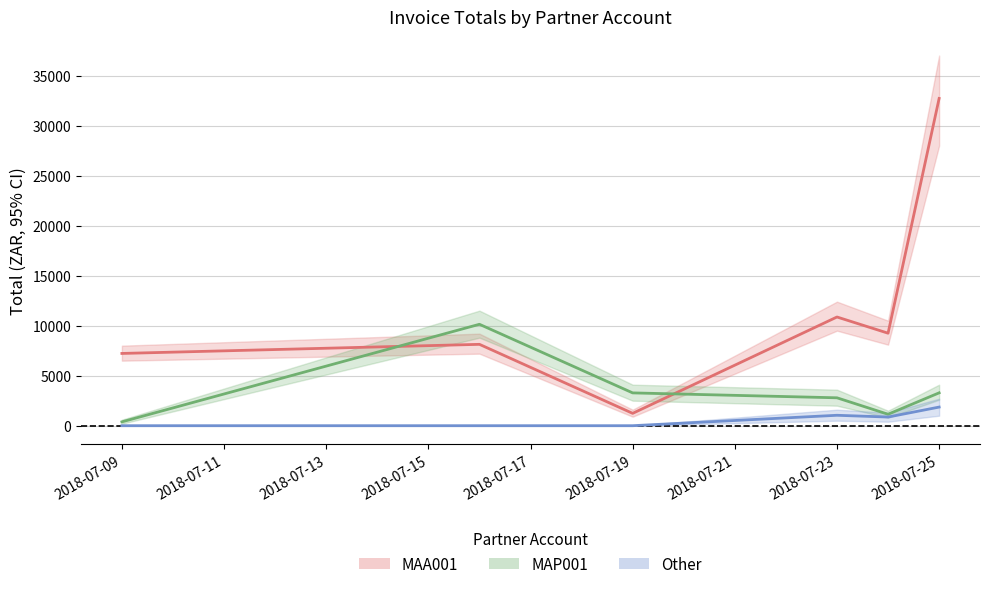

Where is the first local minimum for Other?

2018-07-17